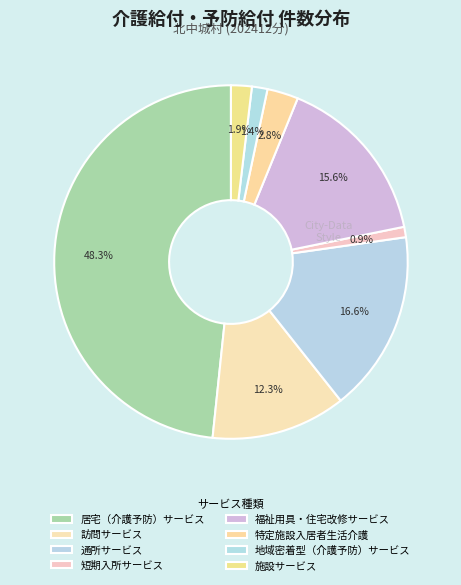

Count the number of slices in the pie.

8